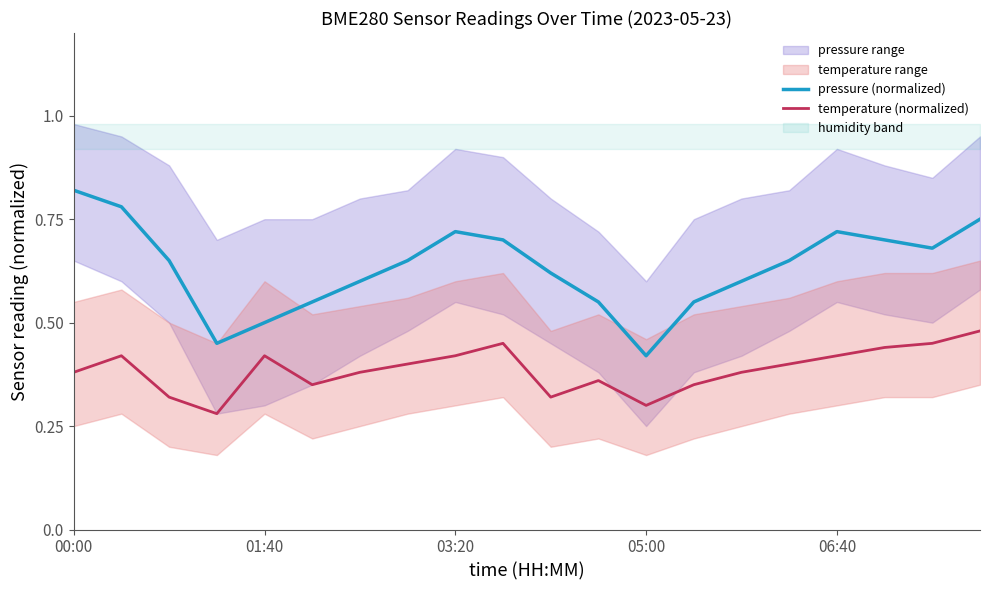

True or false: temperature (normalized) and pressure (normalized) intersect in this chart.

False